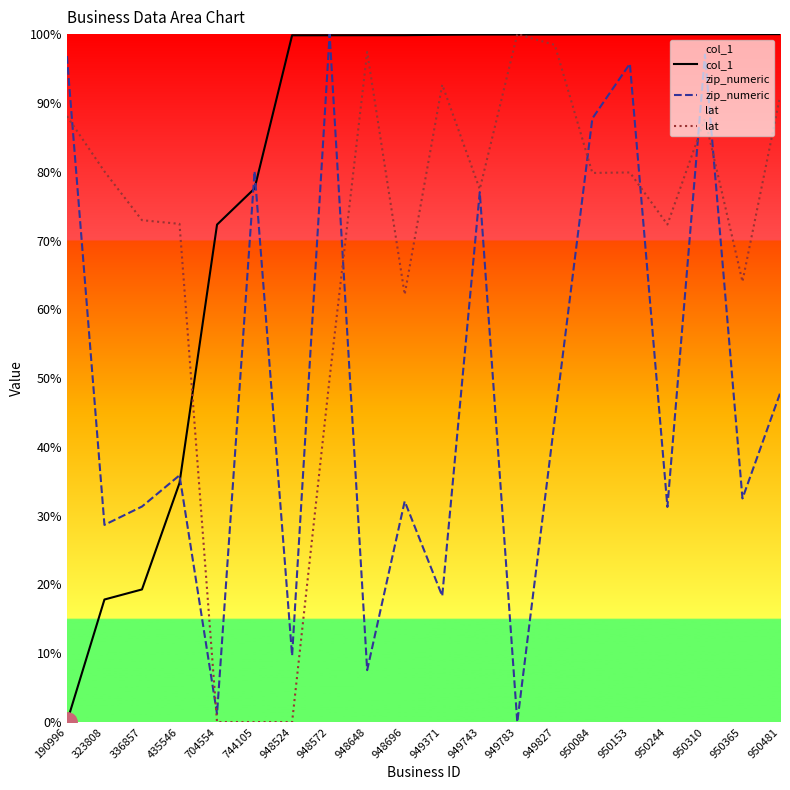

What are all the series names shown in the legend?

col_1, zip_numeric, lat